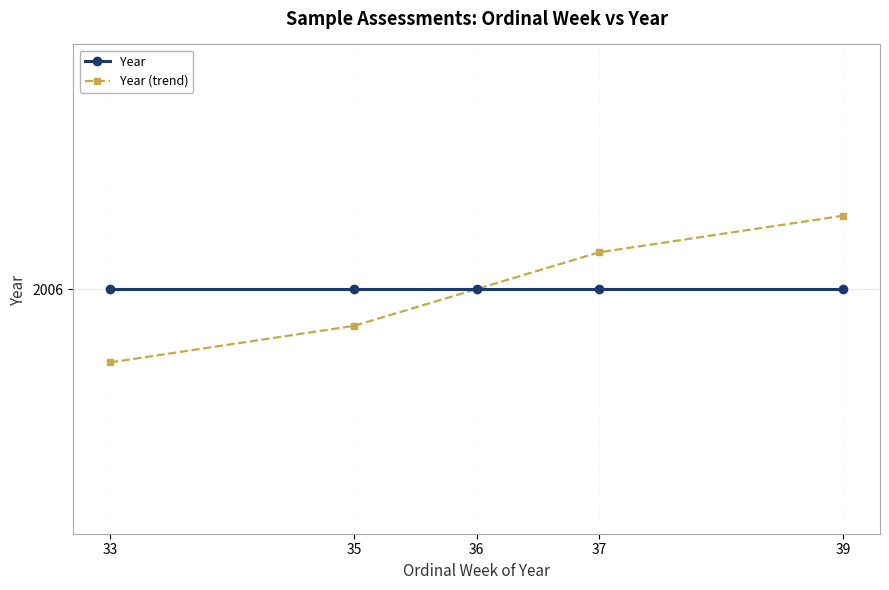

Does the chart have visible grid lines?

Yes